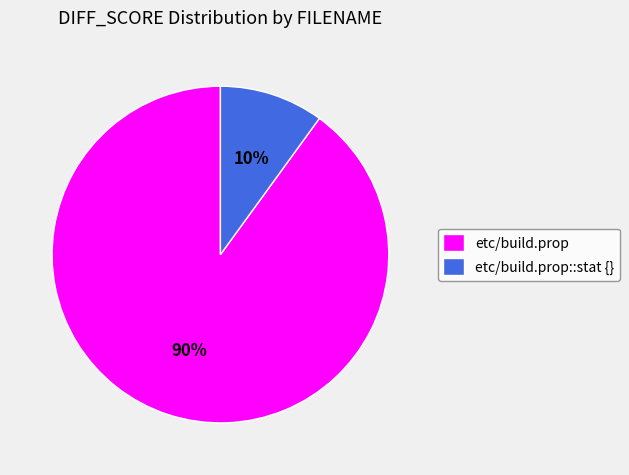

To the nearest percent, what is the difference between the etc/build.prop::stat {} and etc/build.prop slice percentages?

80%